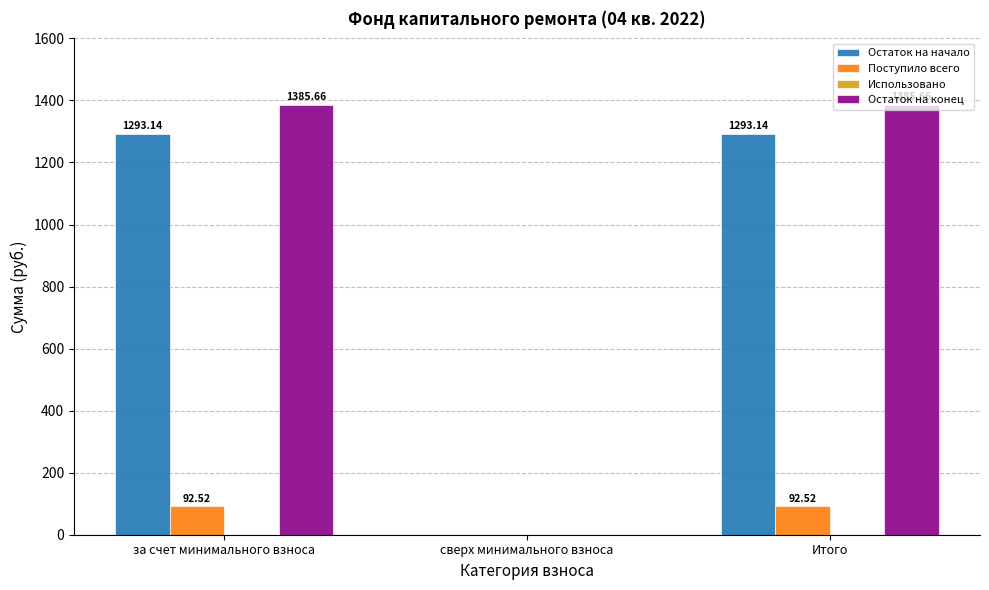

Where is Остаток на конец nearest to the value 692?

сверх минимального взноса